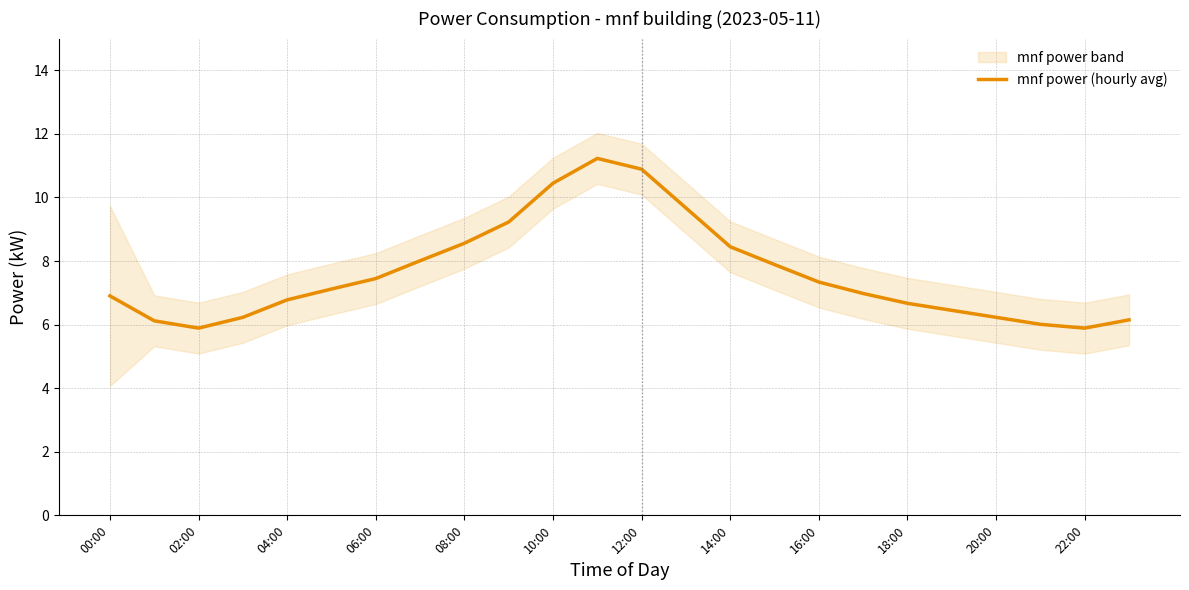

How many interior local valleys (lower than both neighbors) does the data have?

2